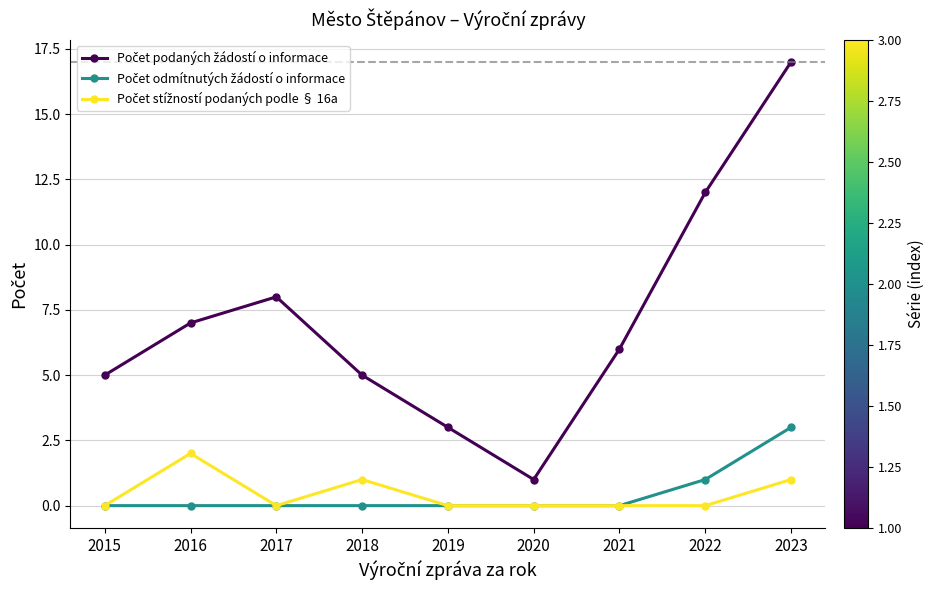

What is the spread (max minus min) of values at 2023?

16